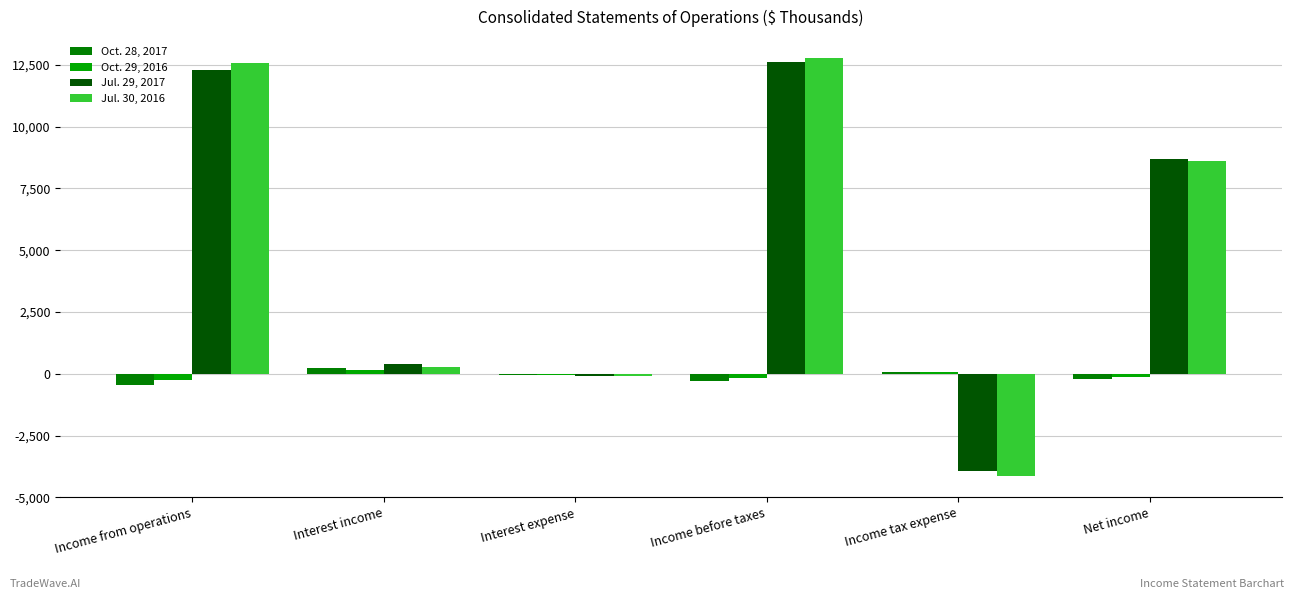

What is the greatest value displayed?

12775